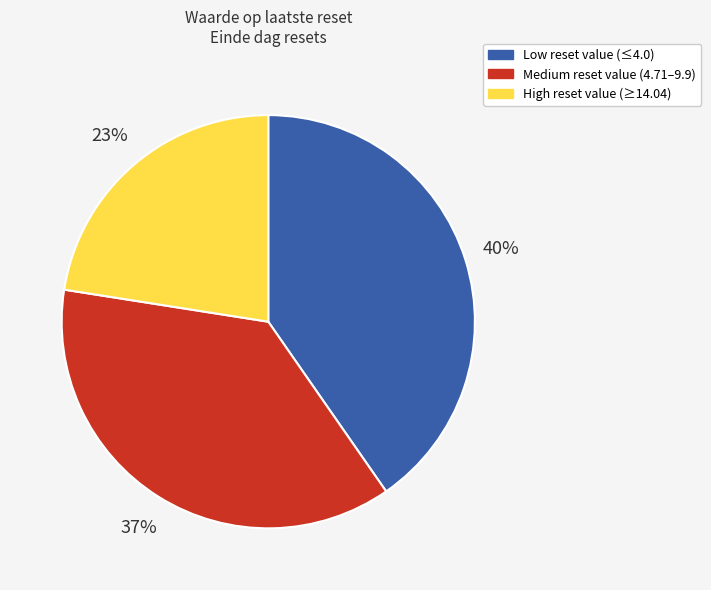

To the nearest percent, what is the average slice percentage?

33%